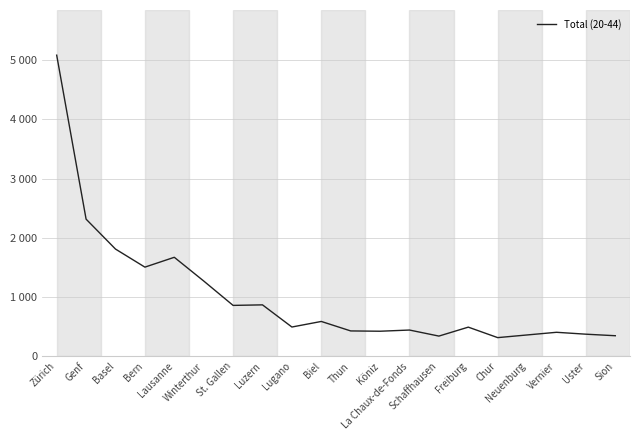

At which category does the chart reach its peak across all series?

Zürich